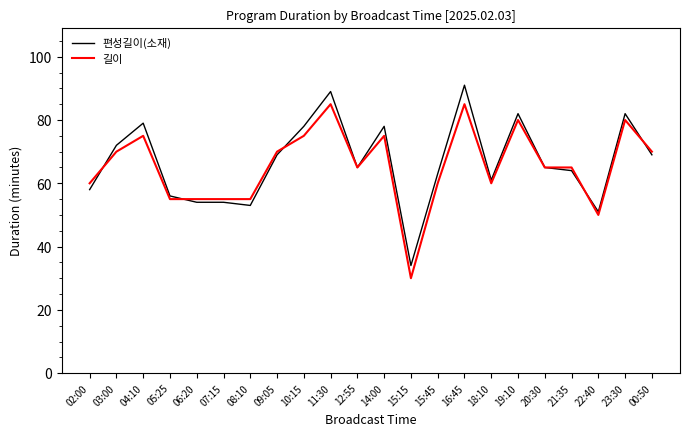

List the series in order of their overall mean, highest first.

편성길이(소재), 길이